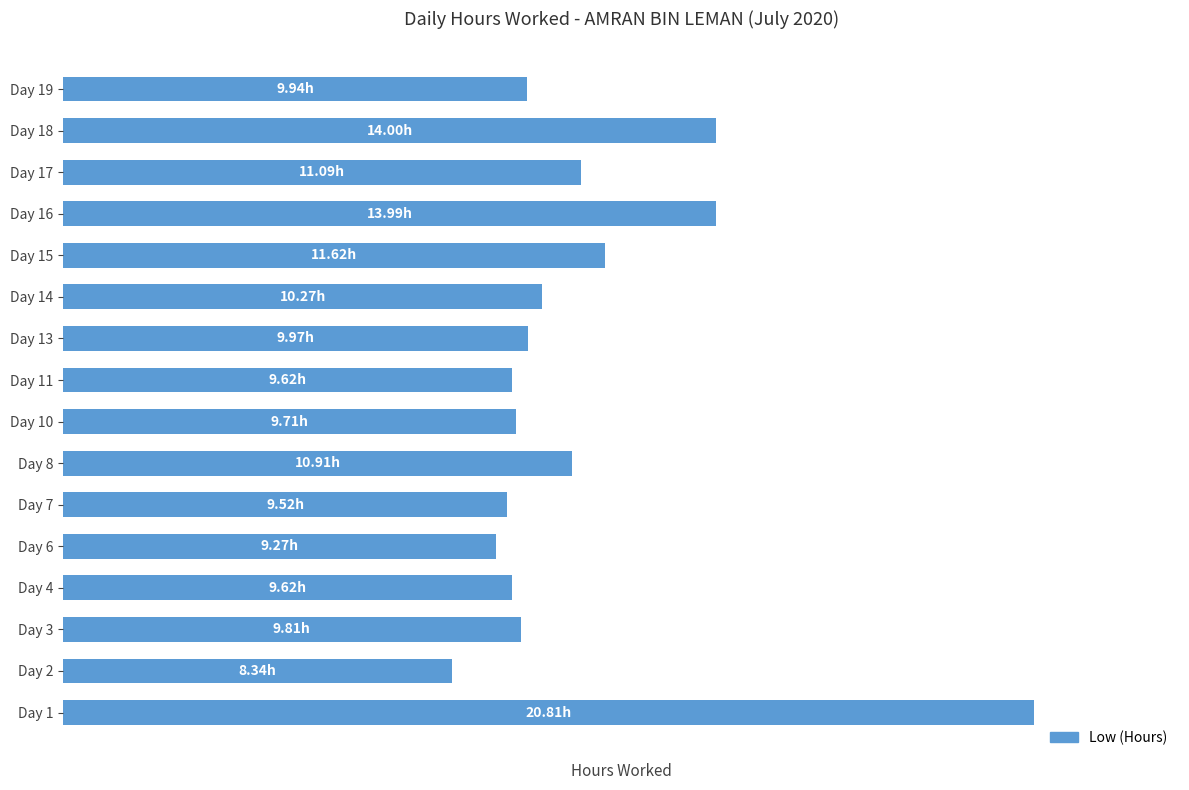

What is the minimum value shown in the chart?

8.3